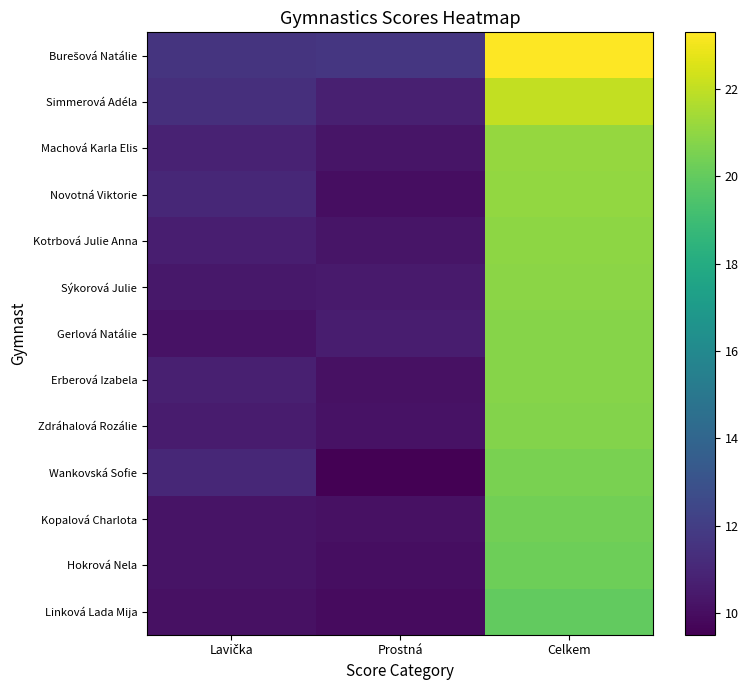

Which series has the widest spread of values?

Burešová Natálie